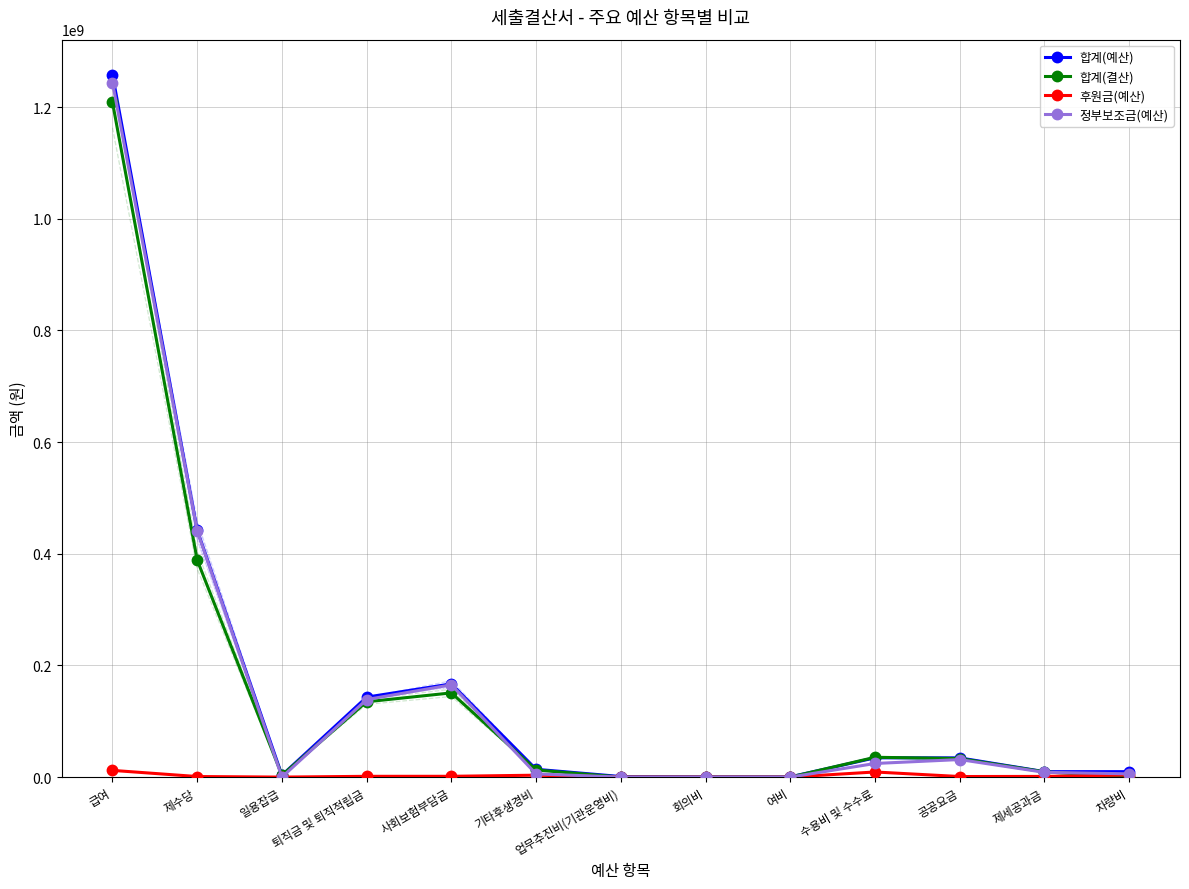

The value of 후원금(예산) at 차량비 is 2091119. True or false?

False